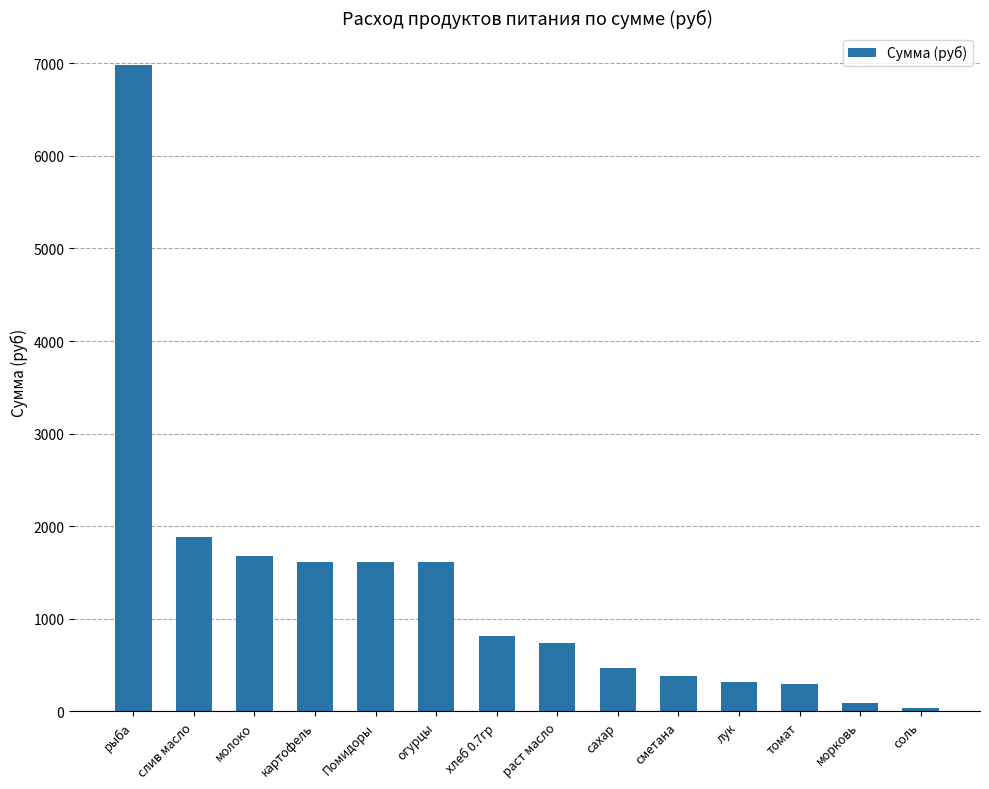

At which label is the value closest to 3507?

слив масло